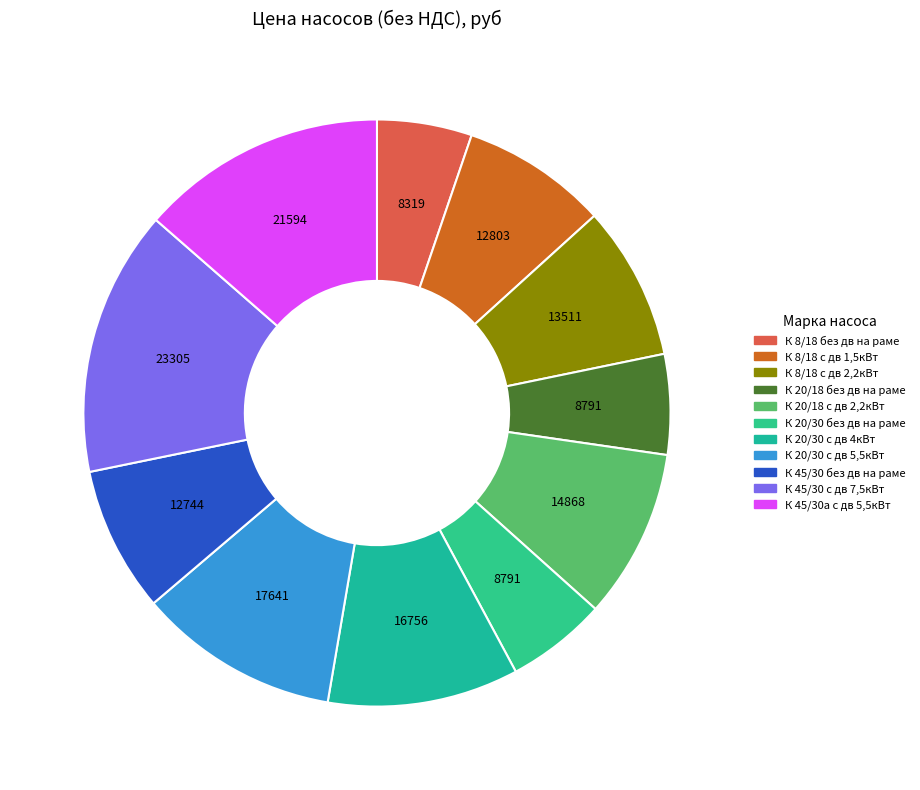

Which has a higher value, К 8/18 с дв 2,2кВт or К 8/18 с дв 1,5кВт?

К 8/18 с дв 2,2кВт